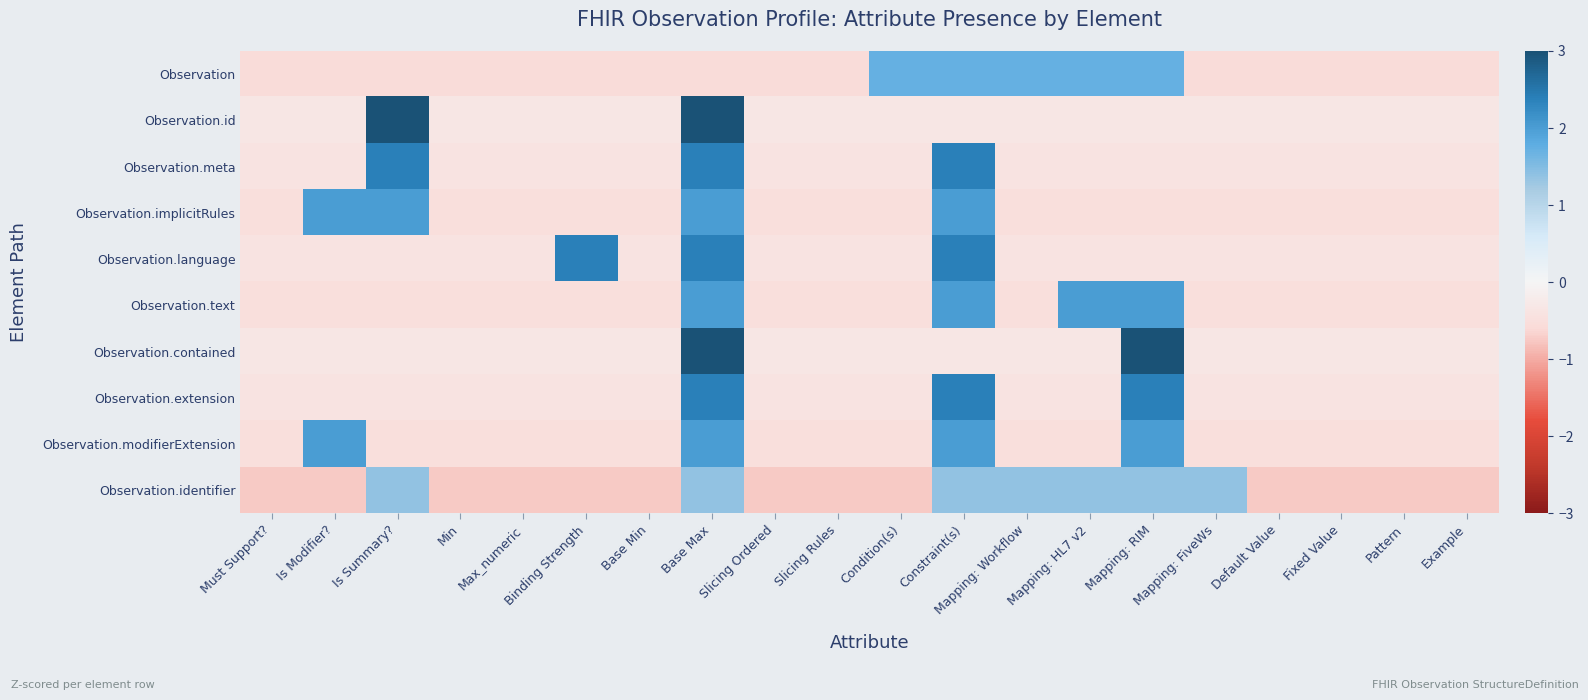

Reading left to right, extract all data points from this chart.

Observation: Must Support?=-0.6	Is Modifier?=-0.6	Is Summary?=-0.6	Min=-0.6	Max_numeric=-0.6	Binding Strength=-0.6	Base Min=-0.6	Base Max=-0.6	Slicing Ordered=-0.6	Slicing Rules=-0.6	Condition(s)=1.7	Constraint(s)=1.7	Mapping: Workflow=1.7	Mapping: HL7 v2=1.7	Mapping: RIM=1.7	Mapping: FiveWs=-0.6	Default Value=-0.6	Fixed Value=-0.6	Pattern=-0.6	Example=-0.6
Observation.id: Must Support?=-0.3	Is Modifier?=-0.3	Is Summary?=3.0	Min=-0.3	Max_numeric=-0.3	Binding Strength=-0.3	Base Min=-0.3	Base Max=3.0	Slicing Ordered=-0.3	Slicing Rules=-0.3	Condition(s)=-0.3	Constraint(s)=-0.3	Mapping: Workflow=-0.3	Mapping: HL7 v2=-0.3	Mapping: RIM=-0.3	Mapping: FiveWs=-0.3	Default Value=-0.3	Fixed Value=-0.3	Pattern=-0.3	Example=-0.3
Observation.meta: Must Support?=-0.4	Is Modifier?=-0.4	Is Summary?=2.4	Min=-0.4	Max_numeric=-0.4	Binding Strength=-0.4	Base Min=-0.4	Base Max=2.4	Slicing Ordered=-0.4	Slicing Rules=-0.4	Condition(s)=-0.4	Constraint(s)=2.4	Mapping: Workflow=-0.4	Mapping: HL7 v2=-0.4	Mapping: RIM=-0.4	Mapping: FiveWs=-0.4	Default Value=-0.4	Fixed Value=-0.4	Pattern=-0.4	Example=-0.4
Observation.implicitRules: Must Support?=-0.5	Is Modifier?=2.0	Is Summary?=2.0	Min=-0.5	Max_numeric=-0.5	Binding Strength=-0.5	Base Min=-0.5	Base Max=2.0	Slicing Ordered=-0.5	Slicing Rules=-0.5	Condition(s)=-0.5	Constraint(s)=2.0	Mapping: Workflow=-0.5	Mapping: HL7 v2=-0.5	Mapping: RIM=-0.5	Mapping: FiveWs=-0.5	Default Value=-0.5	Fixed Value=-0.5	Pattern=-0.5	Example=-0.5
Observation.language: Must Support?=-0.4	Is Modifier?=-0.4	Is Summary?=-0.4	Min=-0.4	Max_numeric=-0.4	Binding Strength=2.4	Base Min=-0.4	Base Max=2.4	Slicing Ordered=-0.4	Slicing Rules=-0.4	Condition(s)=-0.4	Constraint(s)=2.4	Mapping: Workflow=-0.4	Mapping: HL7 v2=-0.4	Mapping: RIM=-0.4	Mapping: FiveWs=-0.4	Default Value=-0.4	Fixed Value=-0.4	Pattern=-0.4	Example=-0.4
Observation.text: Must Support?=-0.5	Is Modifier?=-0.5	Is Summary?=-0.5	Min=-0.5	Max_numeric=-0.5	Binding Strength=-0.5	Base Min=-0.5	Base Max=2.0	Slicing Ordered=-0.5	Slicing Rules=-0.5	Condition(s)=-0.5	Constraint(s)=2.0	Mapping: Workflow=-0.5	Mapping: HL7 v2=2.0	Mapping: RIM=2.0	Mapping: FiveWs=-0.5	Default Value=-0.5	Fixed Value=-0.5	Pattern=-0.5	Example=-0.5
Observation.contained: Must Support?=-0.3	Is Modifier?=-0.3	Is Summary?=-0.3	Min=-0.3	Max_numeric=-0.3	Binding Strength=-0.3	Base Min=-0.3	Base Max=3.0	Slicing Ordered=-0.3	Slicing Rules=-0.3	Condition(s)=-0.3	Constraint(s)=-0.3	Mapping: Workflow=-0.3	Mapping: HL7 v2=-0.3	Mapping: RIM=3.0	Mapping: FiveWs=-0.3	Default Value=-0.3	Fixed Value=-0.3	Pattern=-0.3	Example=-0.3
Observation.extension: Must Support?=-0.4	Is Modifier?=-0.4	Is Summary?=-0.4	Min=-0.4	Max_numeric=-0.4	Binding Strength=-0.4	Base Min=-0.4	Base Max=2.4	Slicing Ordered=-0.4	Slicing Rules=-0.4	Condition(s)=-0.4	Constraint(s)=2.4	Mapping: Workflow=-0.4	Mapping: HL7 v2=-0.4	Mapping: RIM=2.4	Mapping: FiveWs=-0.4	Default Value=-0.4	Fixed Value=-0.4	Pattern=-0.4	Example=-0.4
Observation.modifierExtension: Must Support?=-0.5	Is Modifier?=2.0	Is Summary?=-0.5	Min=-0.5	Max_numeric=-0.5	Binding Strength=-0.5	Base Min=-0.5	Base Max=2.0	Slicing Ordered=-0.5	Slicing Rules=-0.5	Condition(s)=-0.5	Constraint(s)=2.0	Mapping: Workflow=-0.5	Mapping: HL7 v2=-0.5	Mapping: RIM=2.0	Mapping: FiveWs=-0.5	Default Value=-0.5	Fixed Value=-0.5	Pattern=-0.5	Example=-0.5
Observation.identifier: Must Support?=-0.7	Is Modifier?=-0.7	Is Summary?=1.4	Min=-0.7	Max_numeric=-0.7	Binding Strength=-0.7	Base Min=-0.7	Base Max=1.4	Slicing Ordered=-0.7	Slicing Rules=-0.7	Condition(s)=-0.7	Constraint(s)=1.4	Mapping: Workflow=1.4	Mapping: HL7 v2=1.4	Mapping: RIM=1.4	Mapping: FiveWs=1.4	Default Value=-0.7	Fixed Value=-0.7	Pattern=-0.7	Example=-0.7